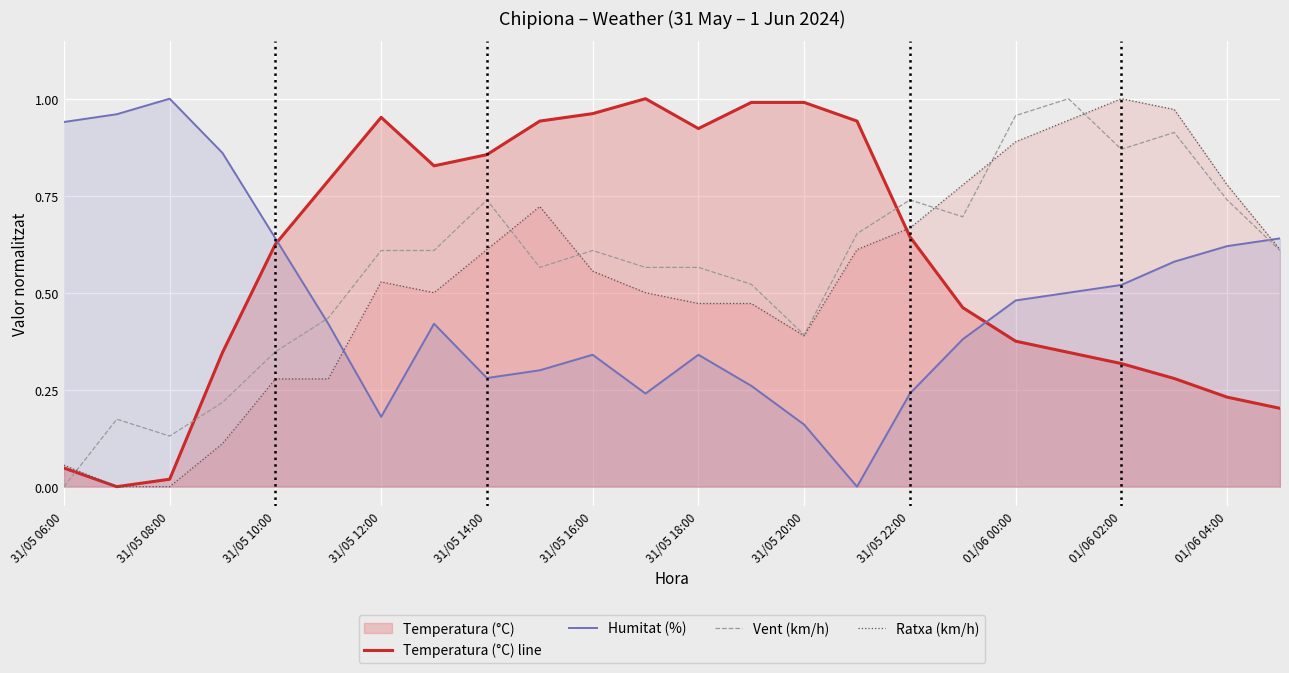

How many interior local valleys does the Humitat (%) series have?

4